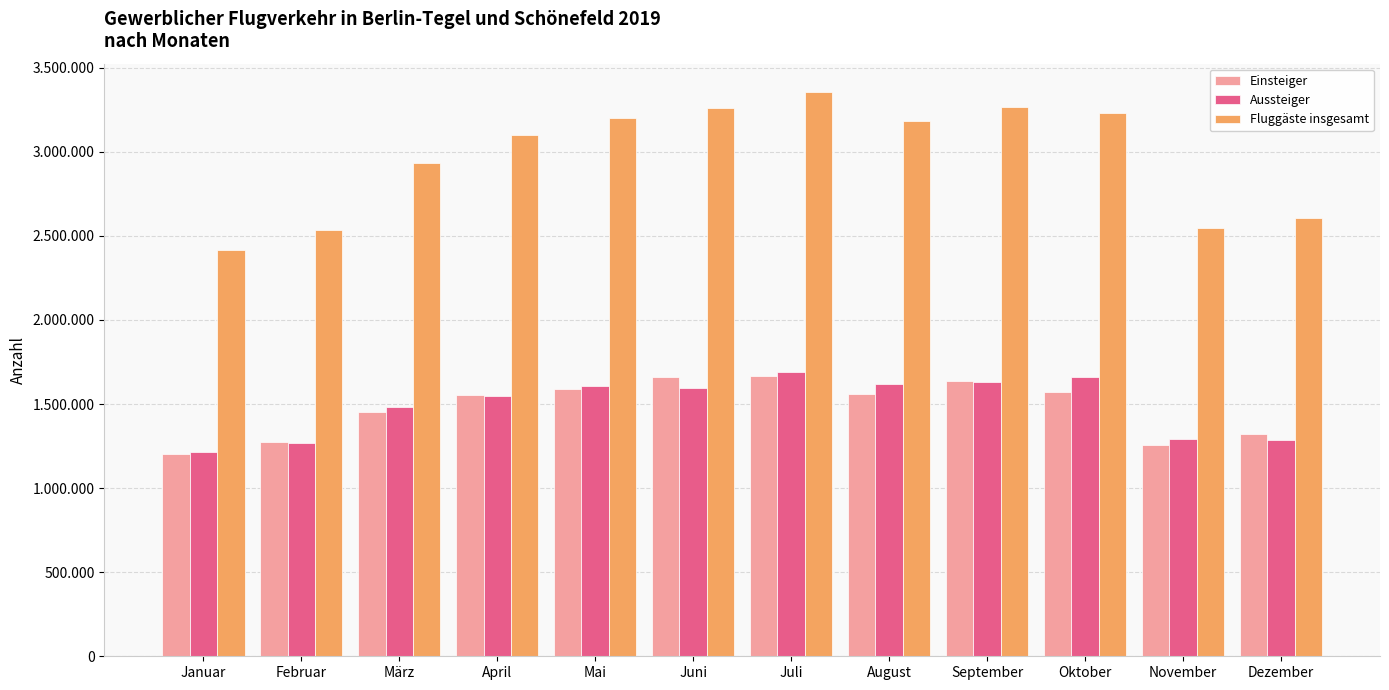

Does the chart contain any negative values?

No